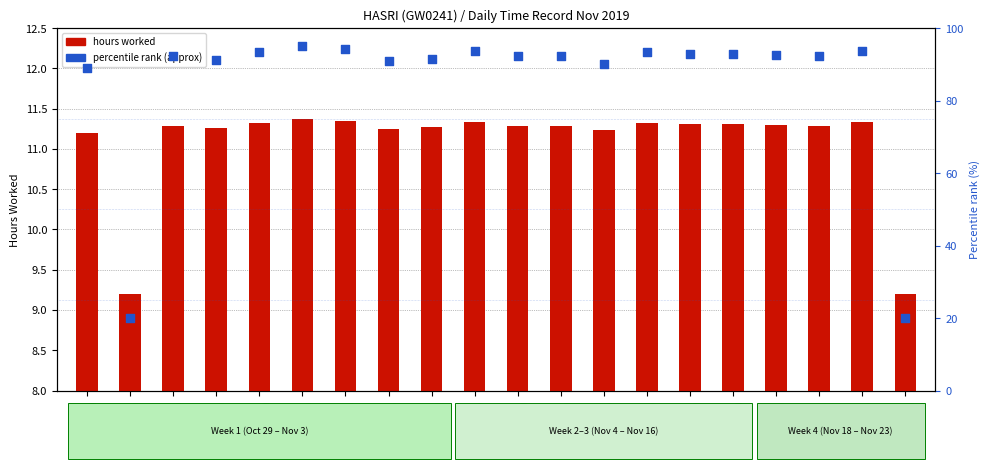

What are all the series names shown in the legend?

hours worked, percentile rank (approx)